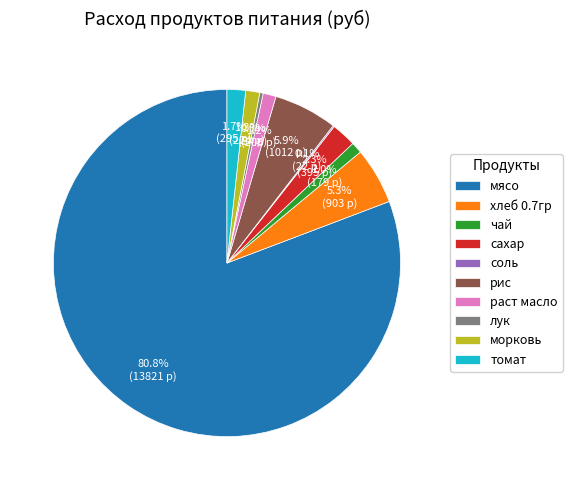

Is the sum of морковь and мясо greater than half?

Yes